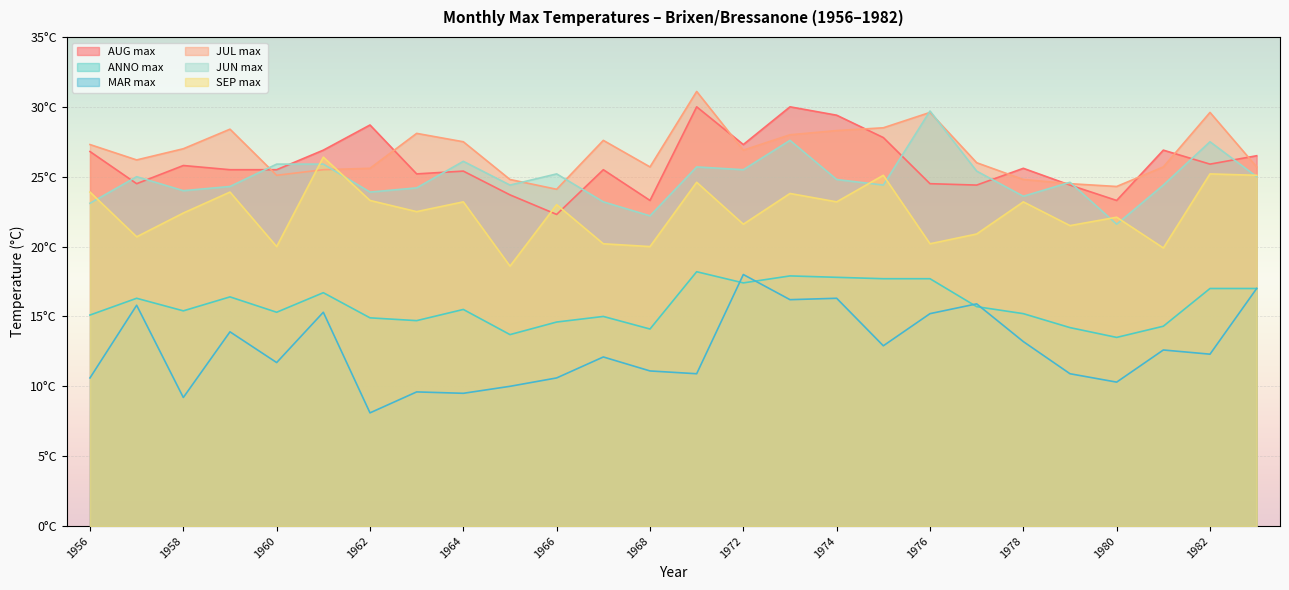

How many intersections are there between AUG max and SEP max?

2